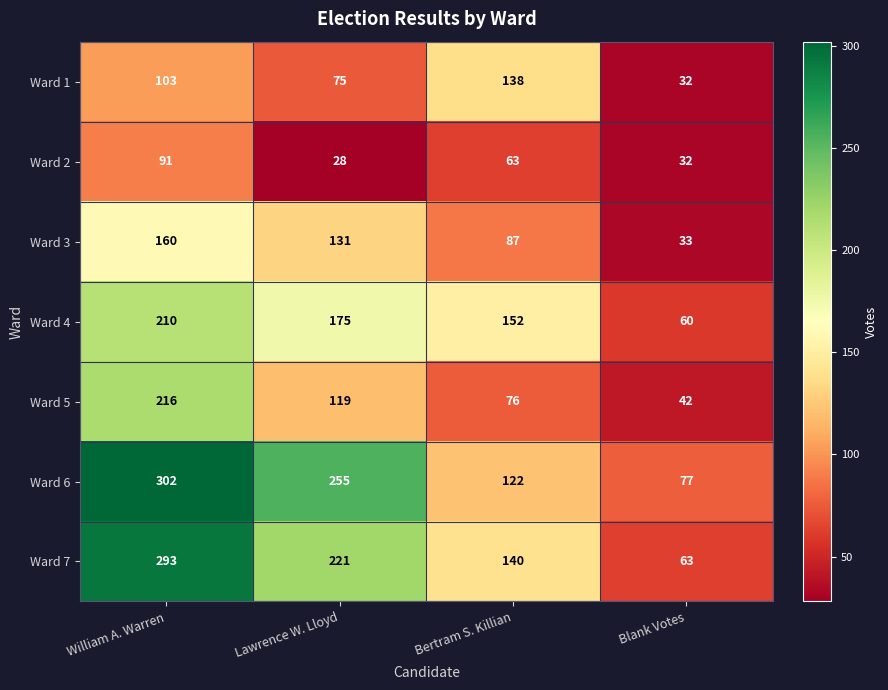

What is the total value across all series at William A. Warren?

1375